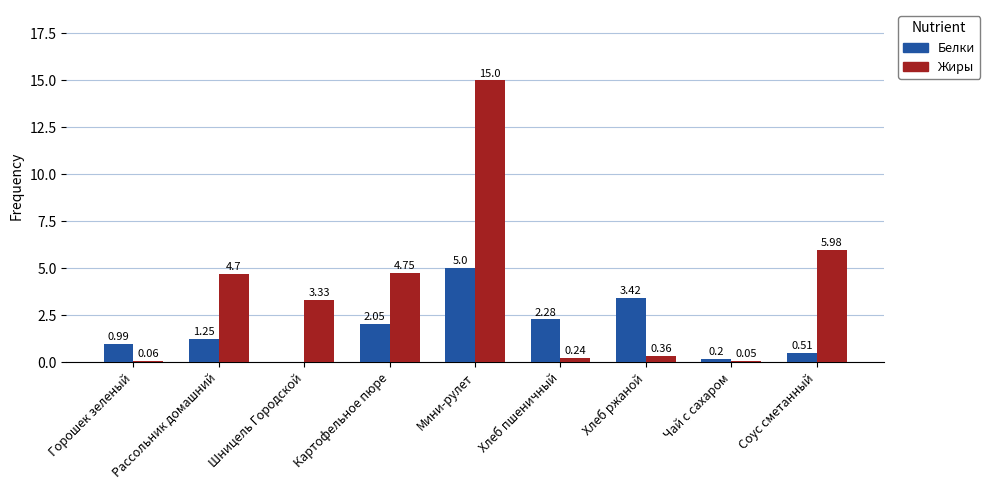

Between Рассольник домашний and Картофельное пюре, which series saw the biggest shift?

Белки